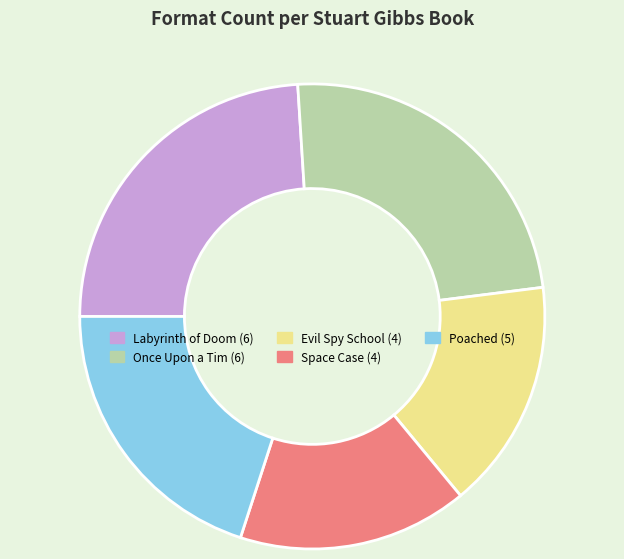

Is it true that Poached is 8% of the pie?

False